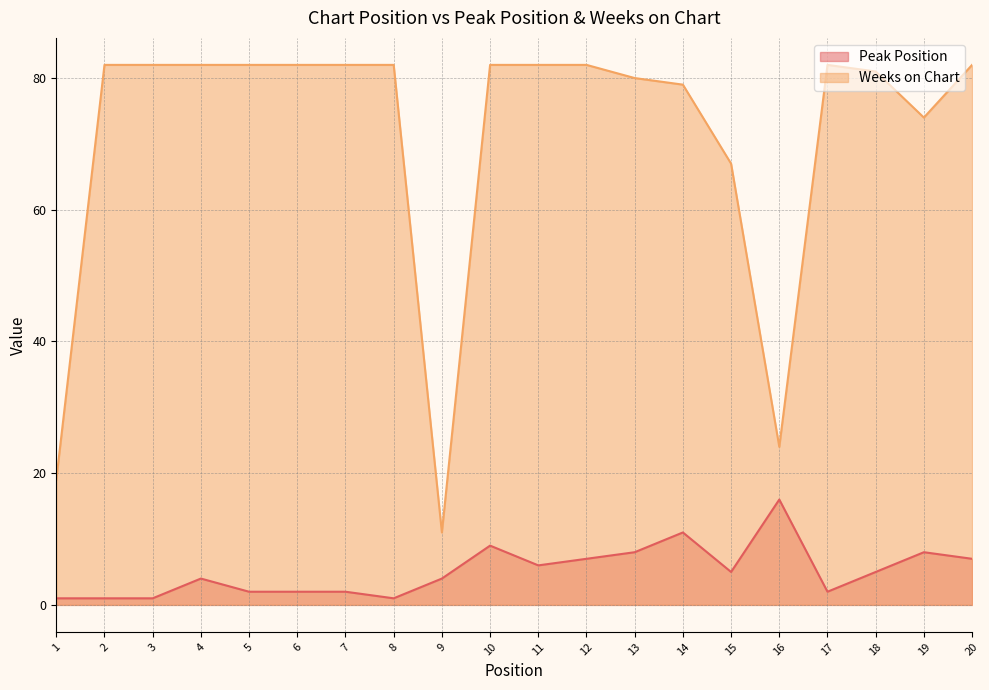

True or false: Weeks on Chart and Peak Position cross at least once.

False